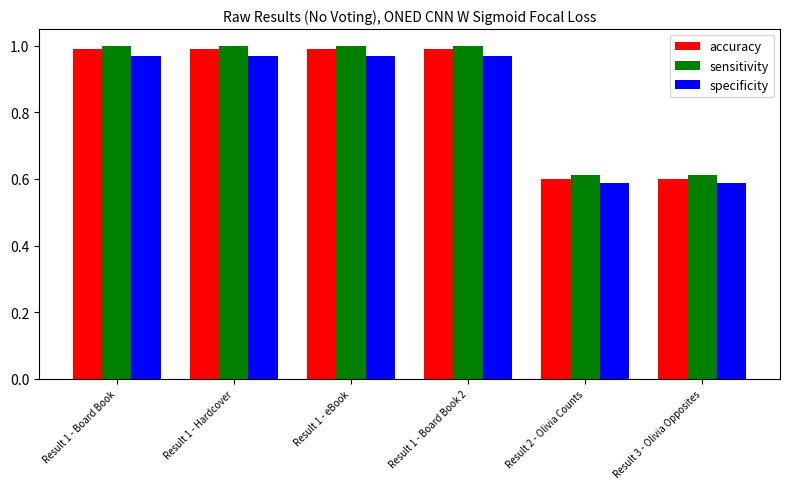

Is the value of accuracy at Result 1 - Board Book greater than the value of specificity at Result 1 - eBook?

Yes